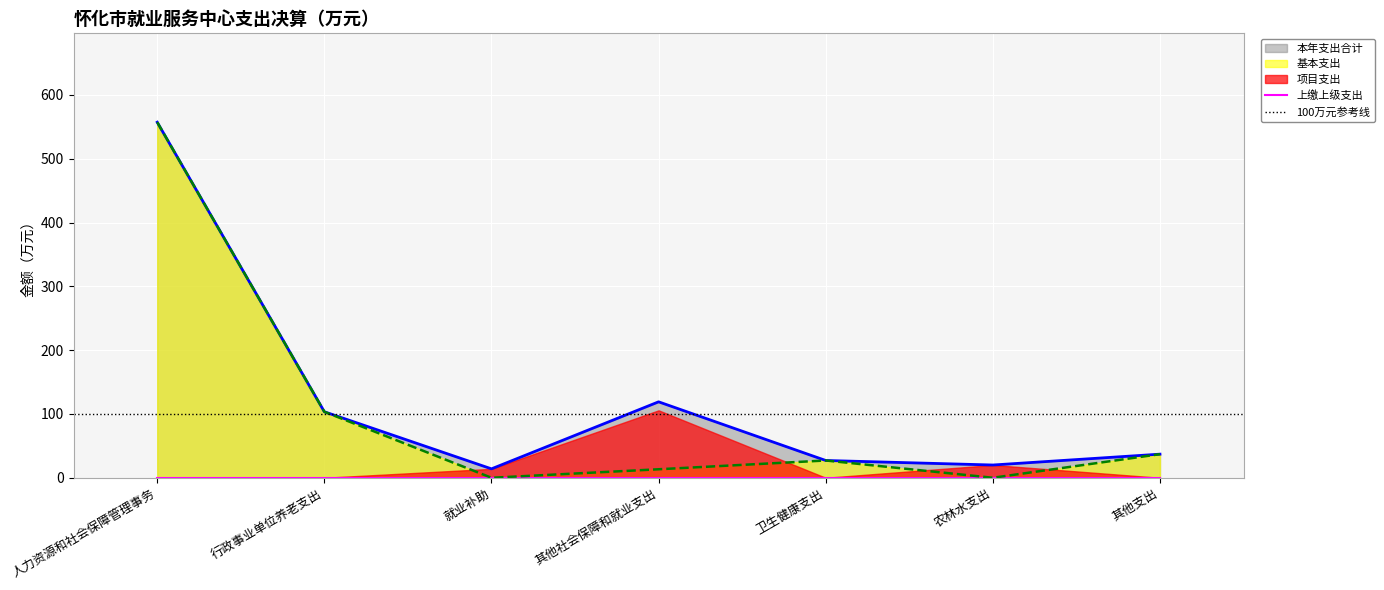

True or false: 基本支出 has a value of 557.2 at 人力资源和社会保障管理事务.

True